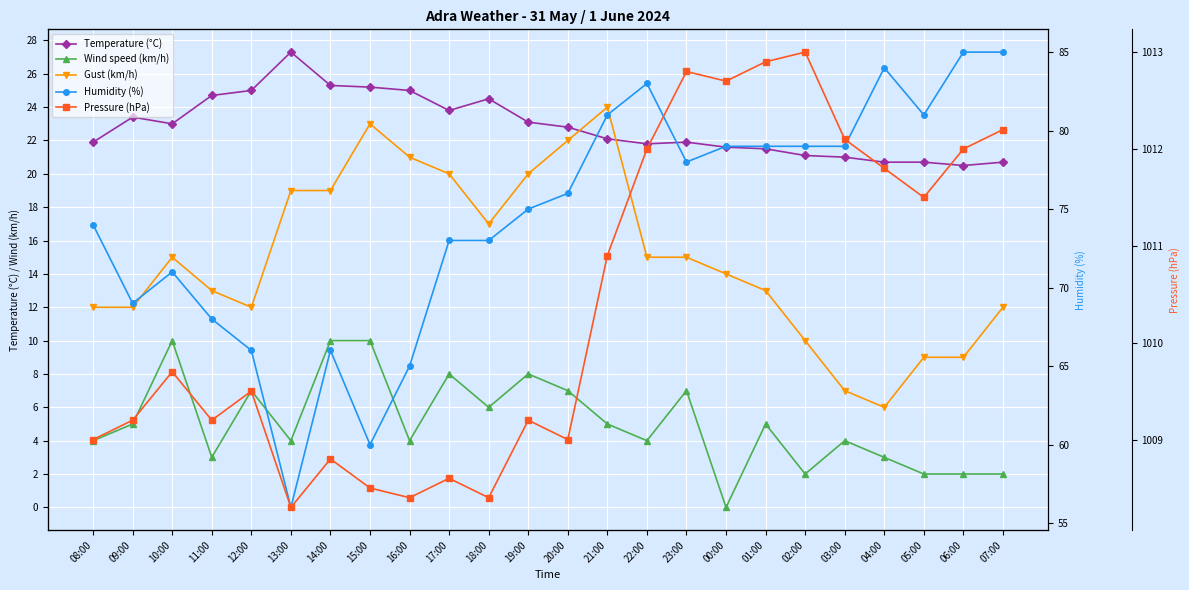

What is the label of the 13th point from the left?

20:00